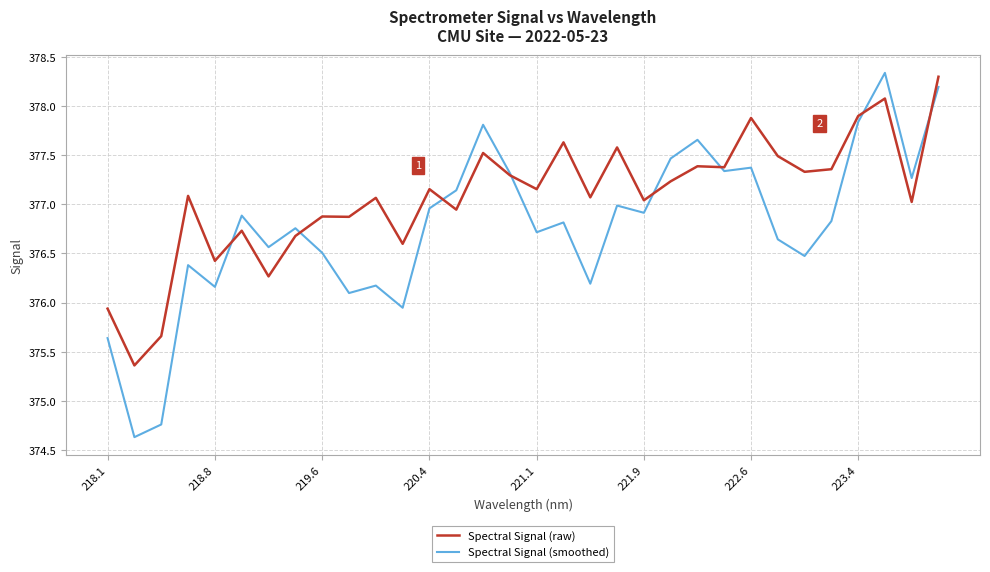

Which series has the largest total across all categories?

Spectral Signal (raw)